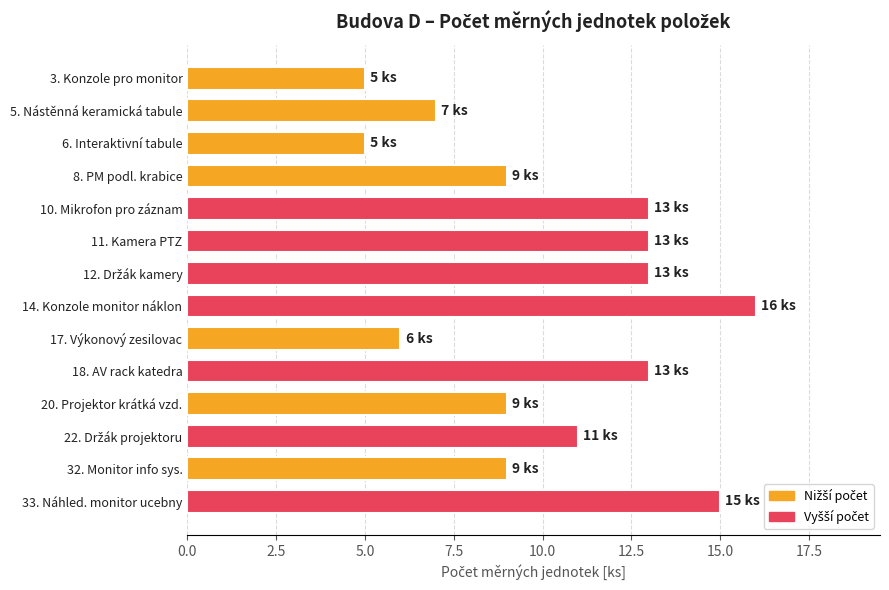

What is the difference between the second highest and minimum values?

10